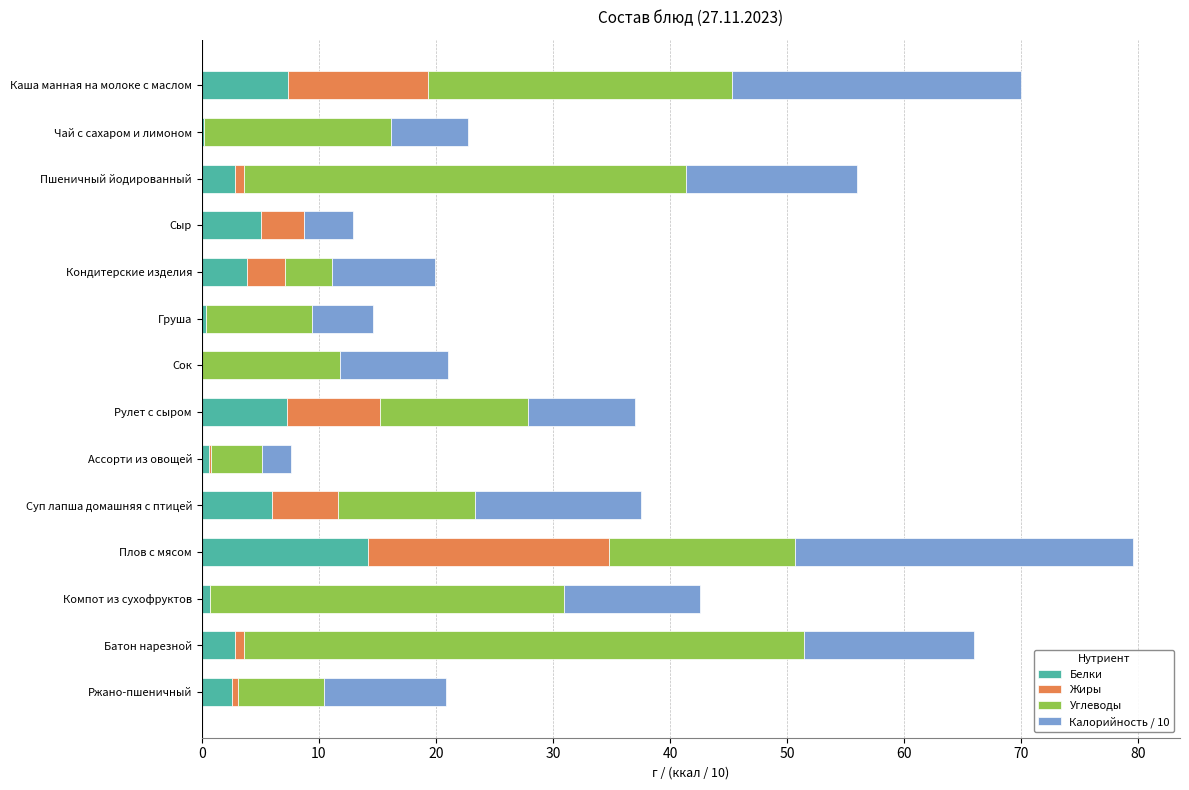

What is the sum of the Белки values at Сок and Рулет с сыром?

7.3